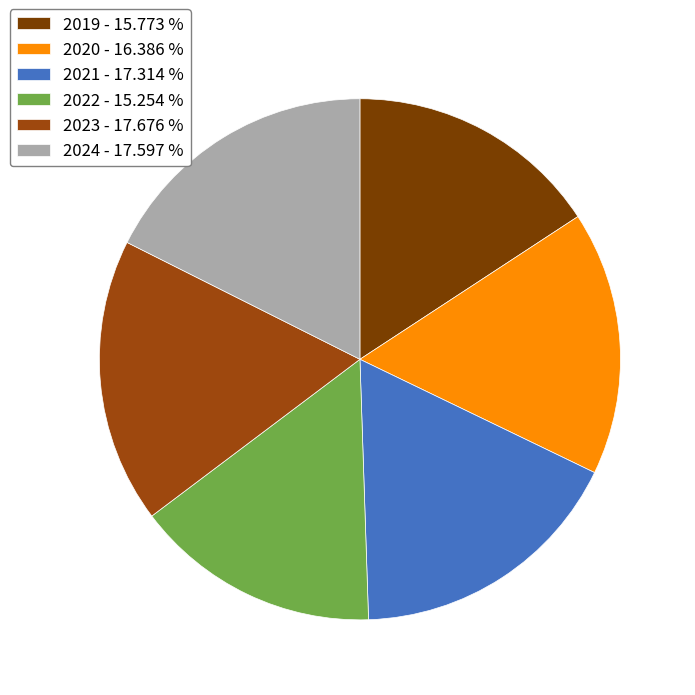

What is the smallest slice in the pie chart?

2022